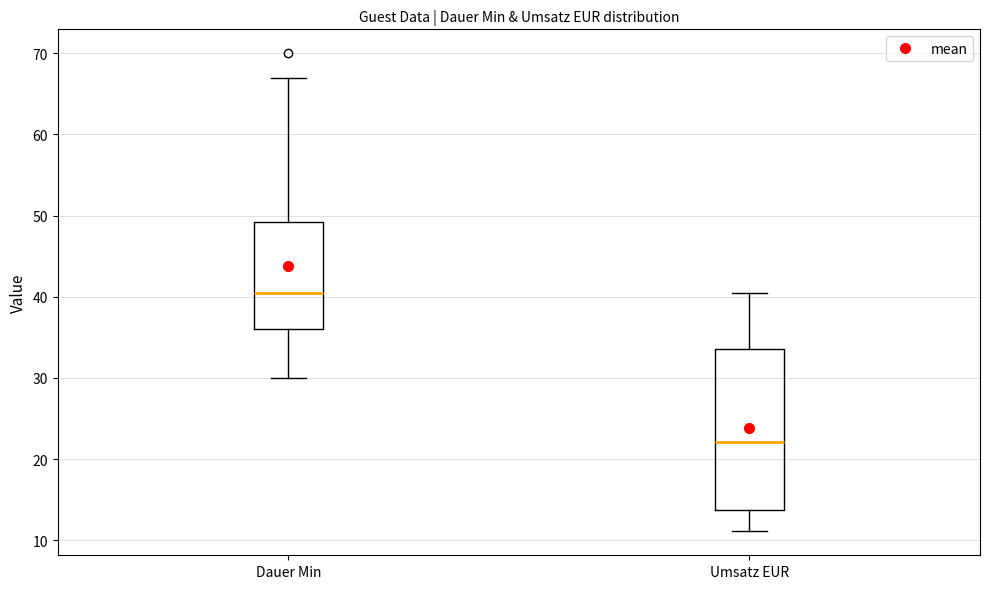

Which box has the highest median line?

Dauer Min